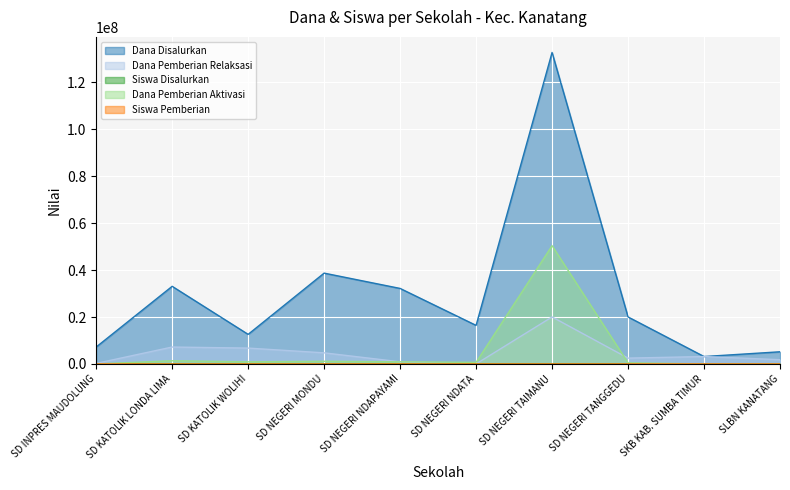

How many distinct data groups are displayed?

5